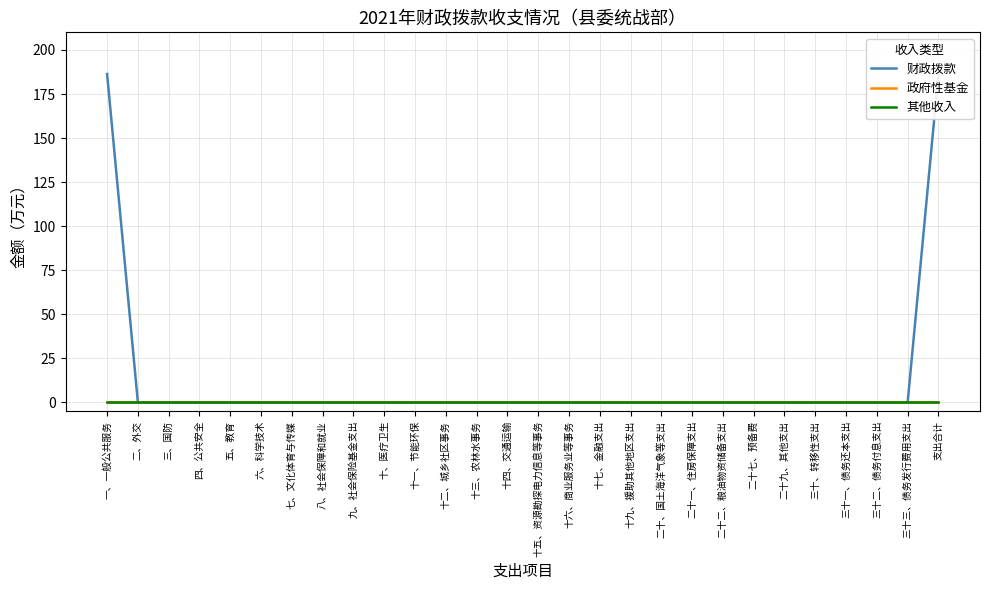

True or false: 财政拨款 and 其他收入 cross at least once.

False